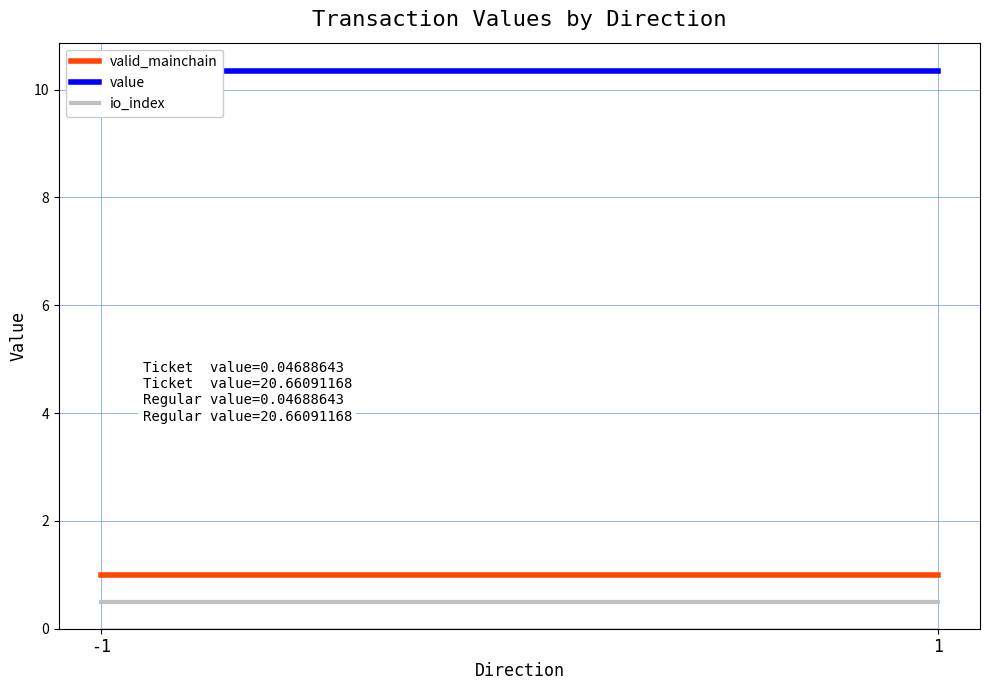

What is the total value across all series at -1?

11.9